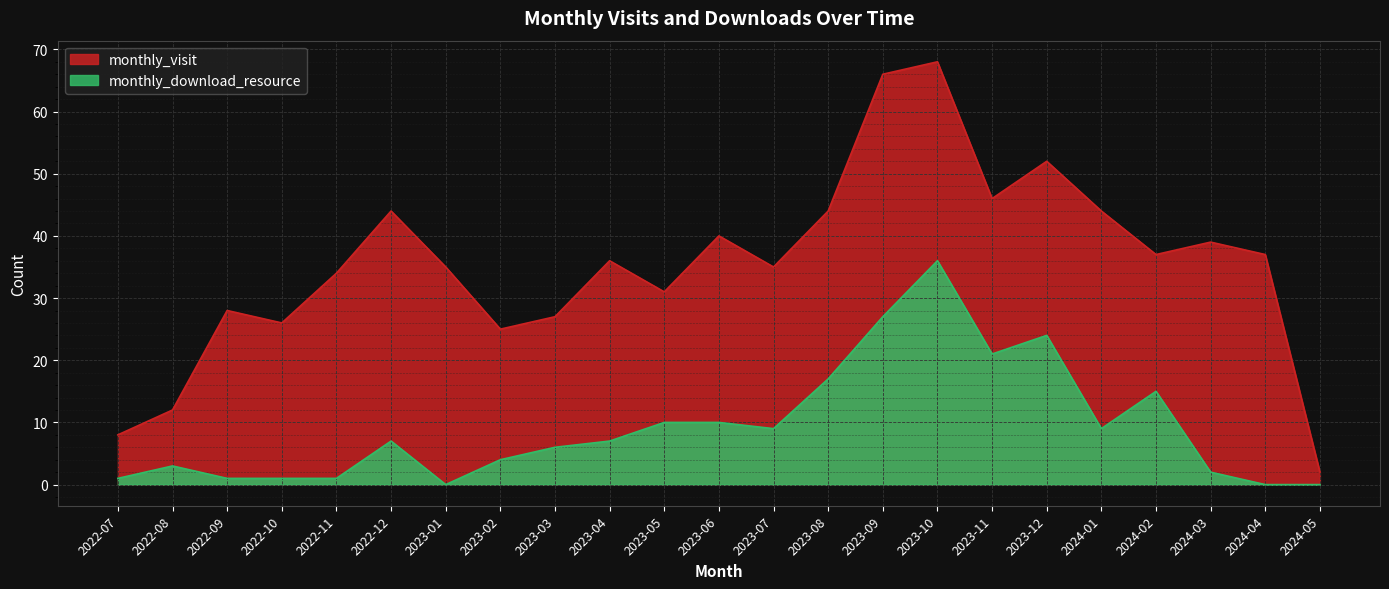

What is the value of the monthly_download_resource point at the 11th from the left?

10